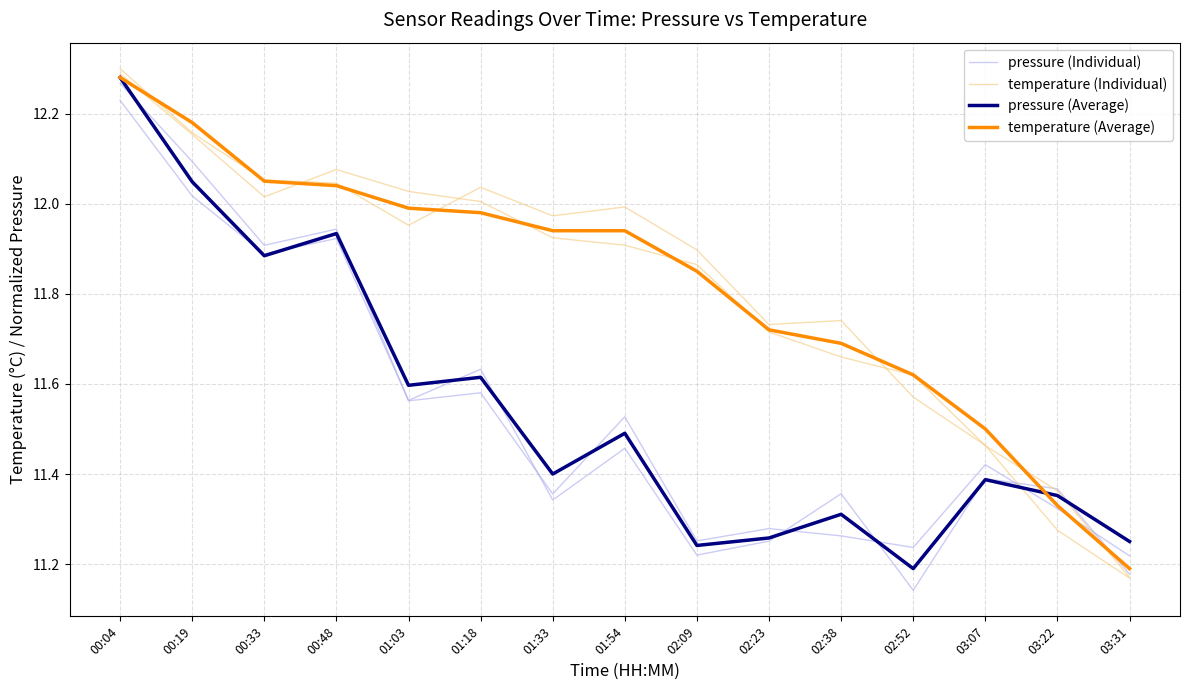

What is the difference between the temperature (Average) values at 00:04 and 00:19?

0.1